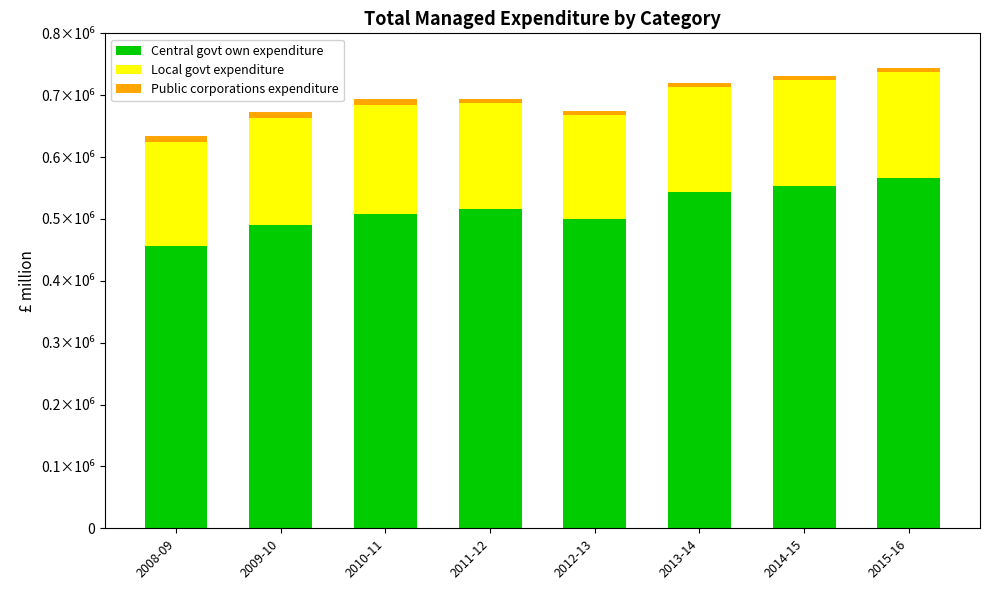

What are all the series names shown in the legend?

Central govt own expenditure, Local govt expenditure, Public corporations expenditure